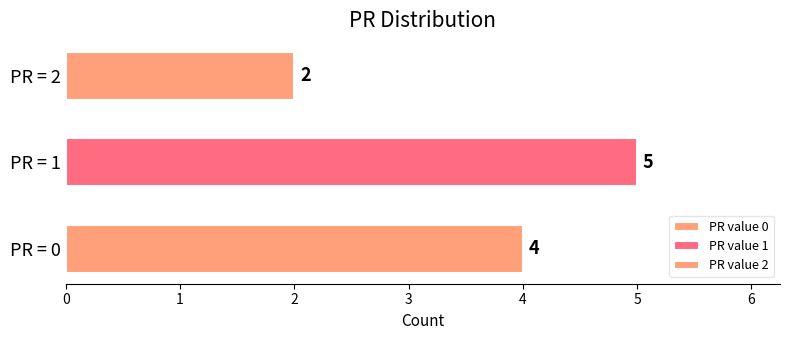

What is the sum of all values?

11